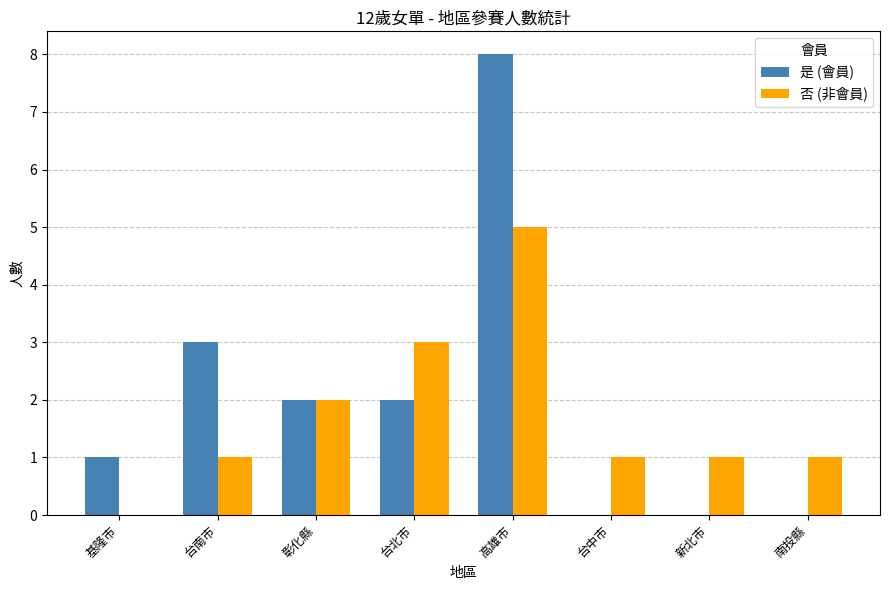

Count the number of data series in this chart.

2